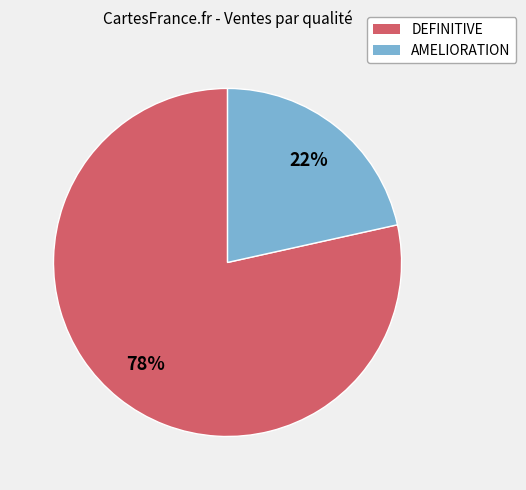

Combined, do AMELIORATION and DEFINITIVE account for over 50%?

Yes